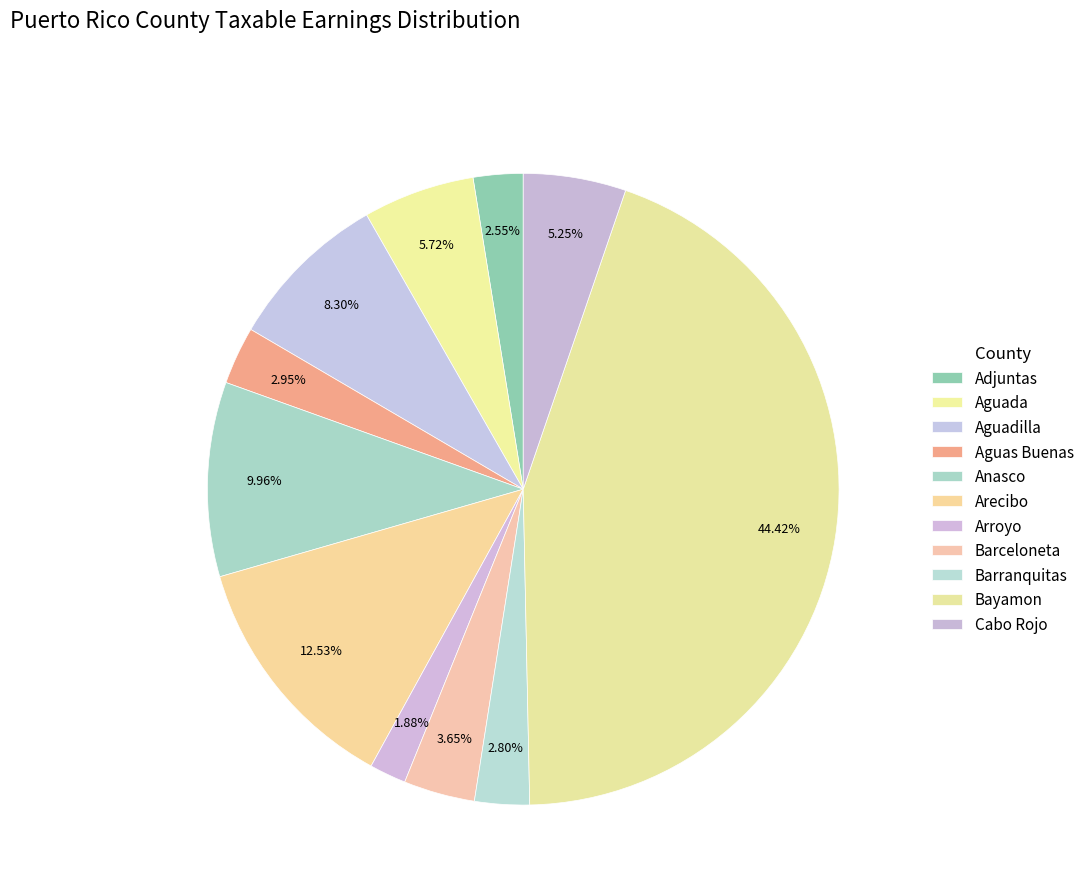

The Adjuntas slice represents 8% of the pie. True or false?

False